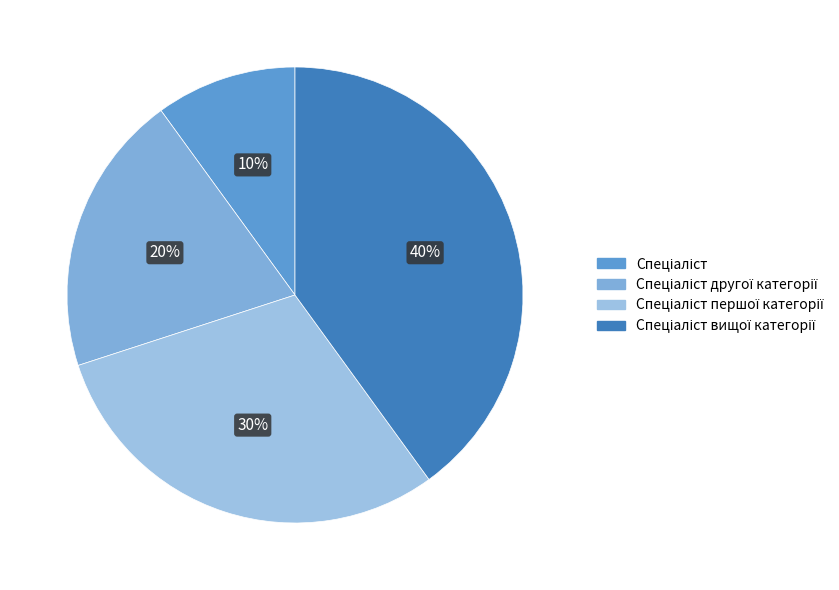

How many segments does this pie chart have?

4